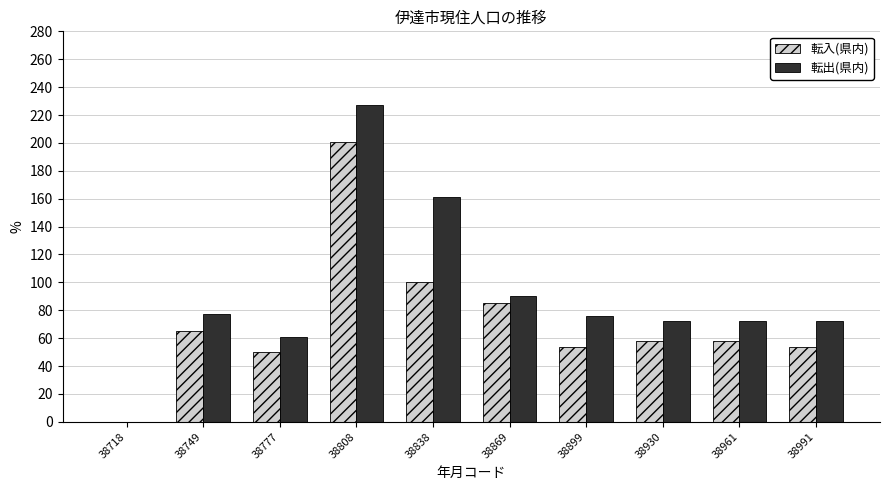

What is the total value across all series at 38991?

126